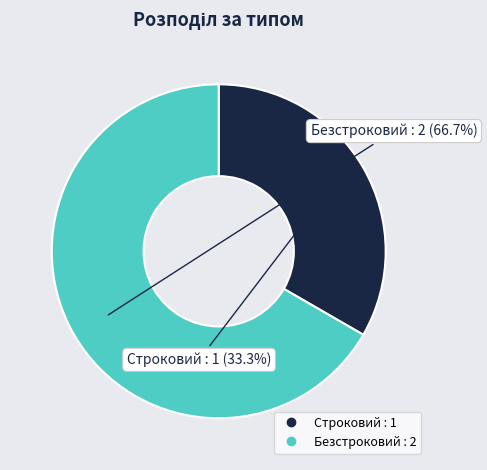

Which category accounts for the majority?

Безстроковий